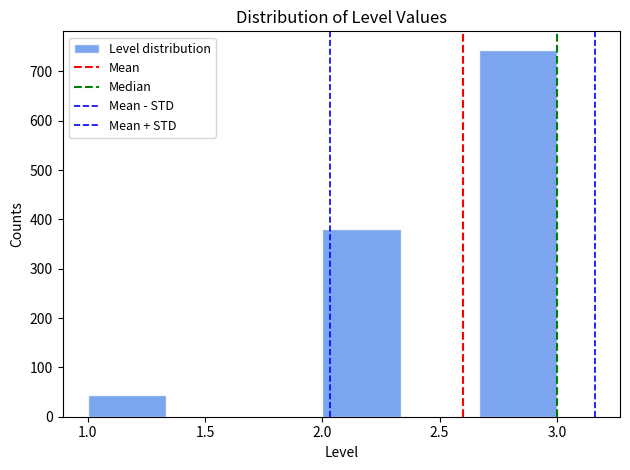

Reading left to right, transcribe this chart: for each bar, give the range it covers on the x-axis and its height. Neither the bar edges nor the heights are printed on the chart, so give them approximately, as read against the axes.

1.00 to 1.35: 50
1.35 to 1.65: 0
1.65 to 2.00: 0
2.00 to 2.35: 380
2.35 to 2.65: 0
2.65 to 3.00: 740